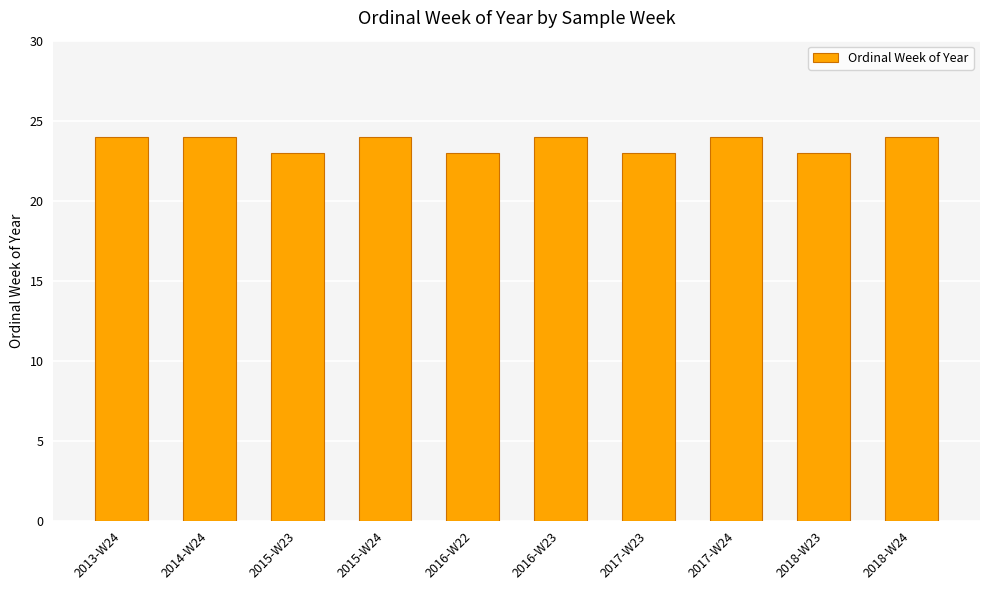

What is the greatest value displayed?

24